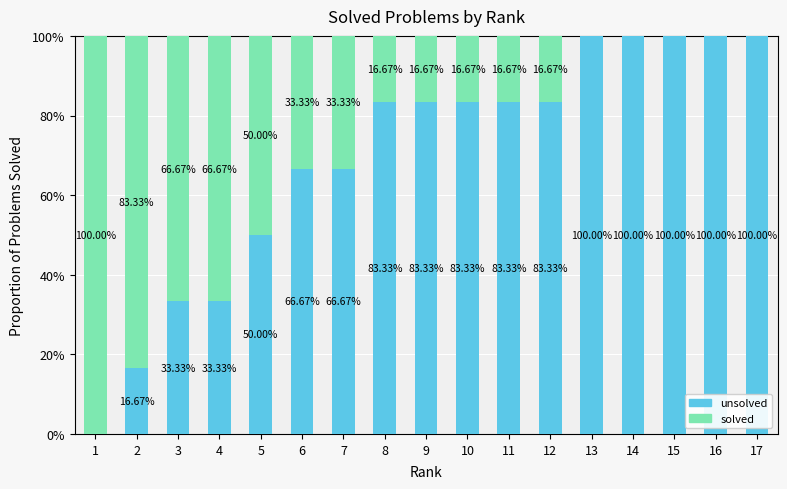

Which series has the largest range (max minus min)?

unsolved